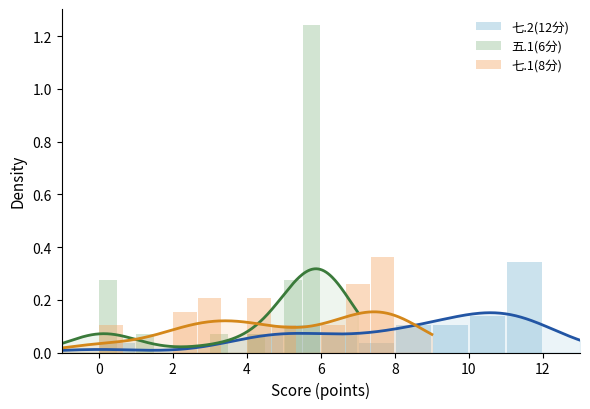

How many data points in 七.1(8分) are above 0?

8